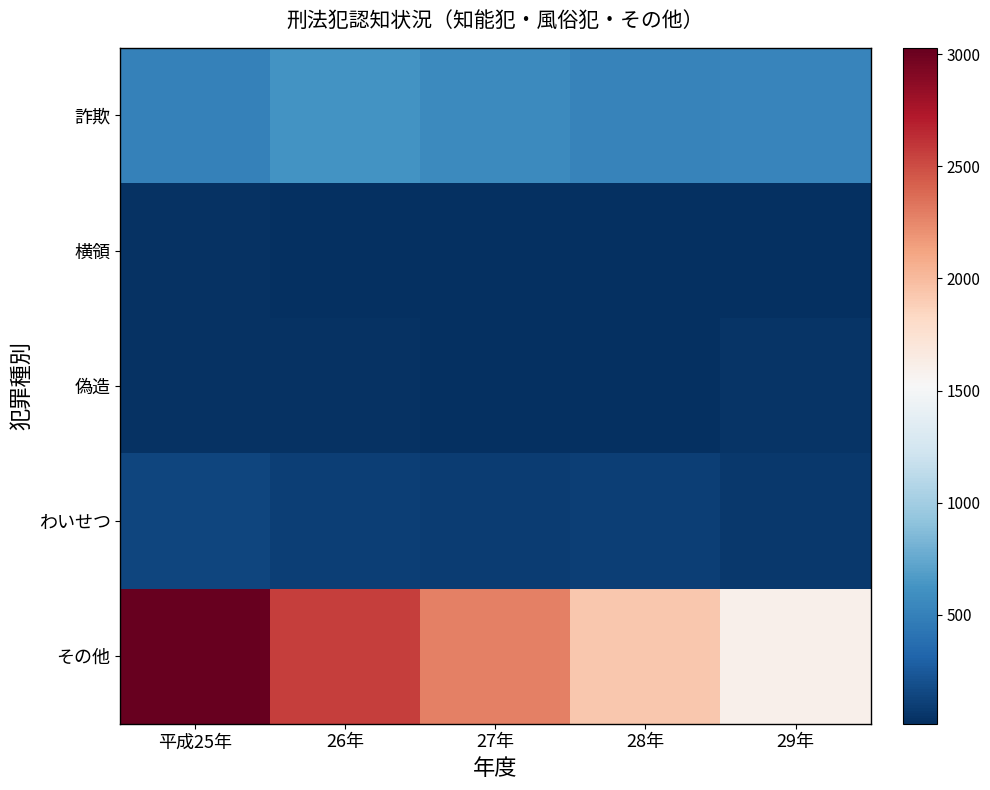

Which label corresponds to the largest value in the chart?

平成25年